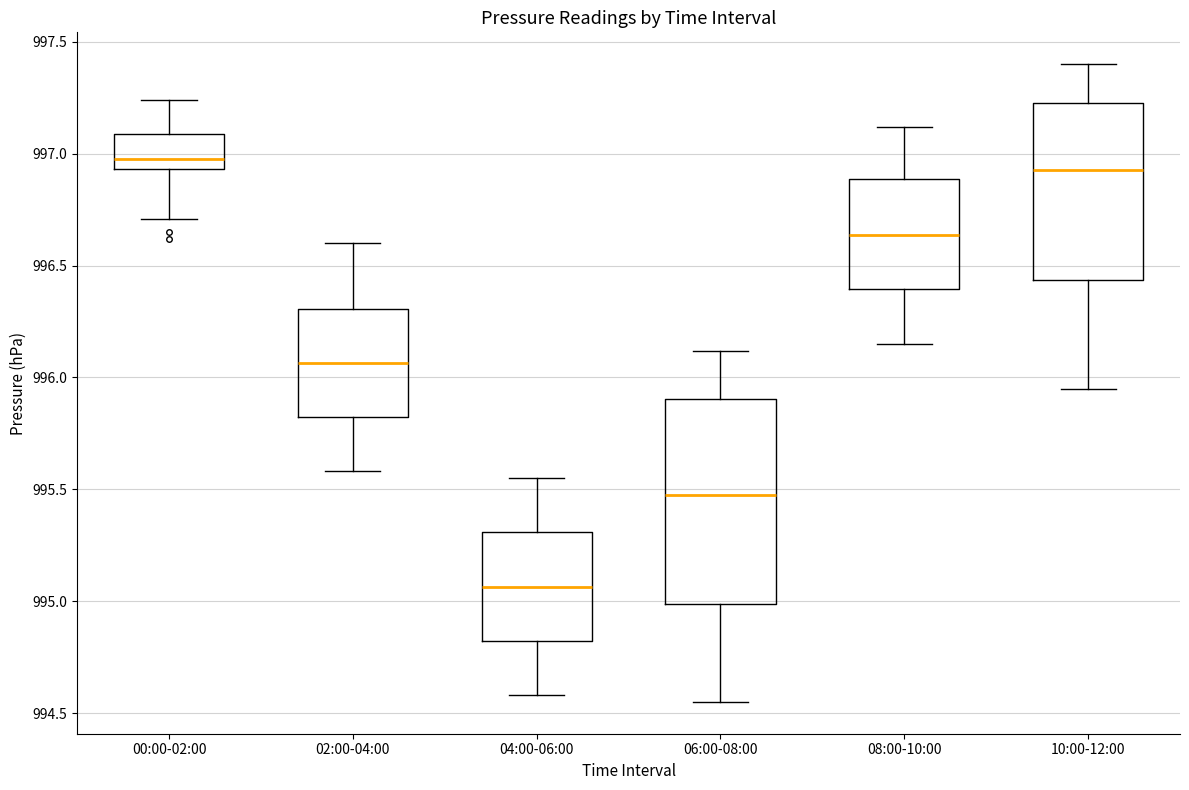

Which box is the tallest, from its lower edge to its upper edge?

06:00-08:00